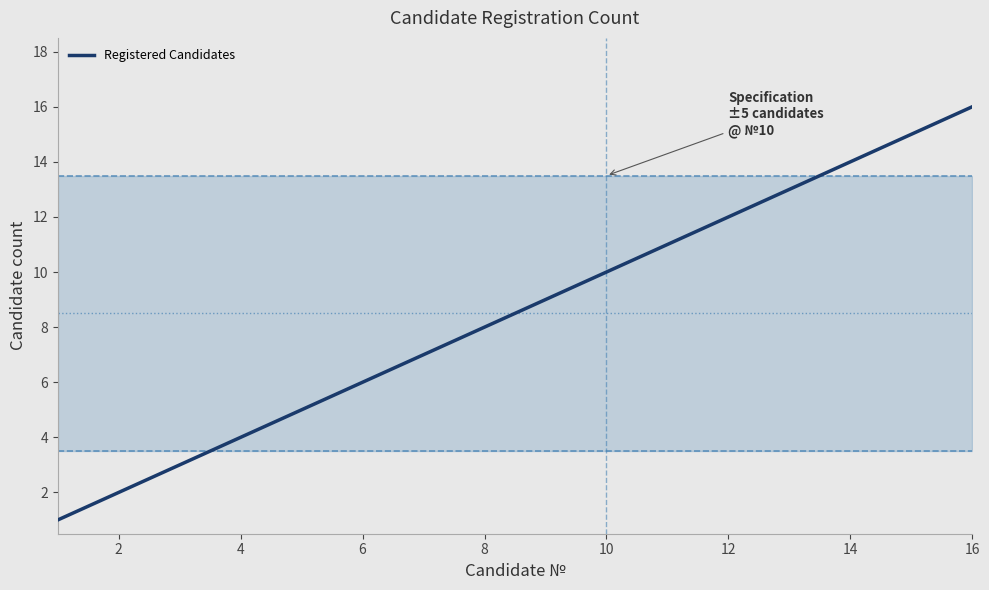

What is the maximum value shown in the chart?

16